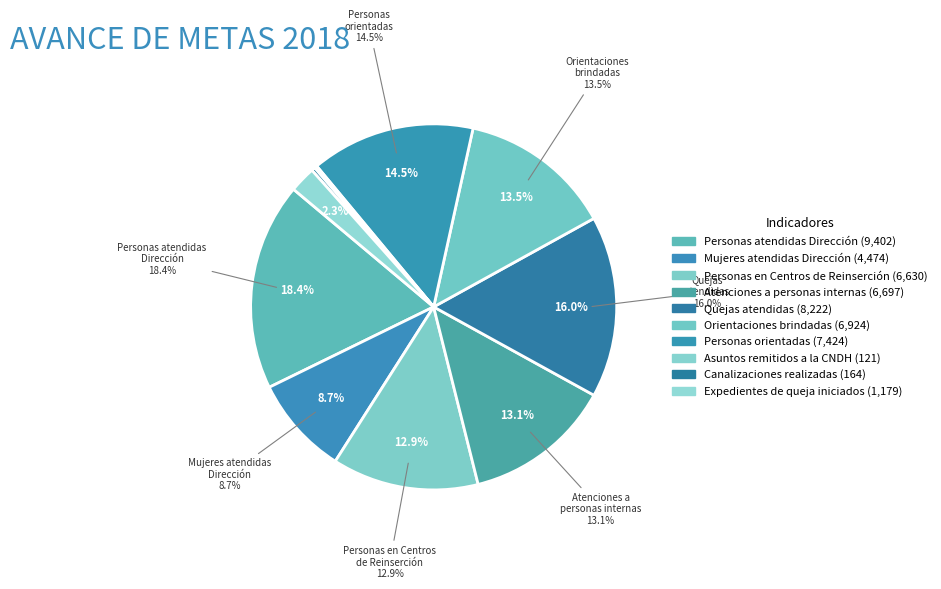

Which slice is the smallest?

Asuntos remitidos a la CNDH